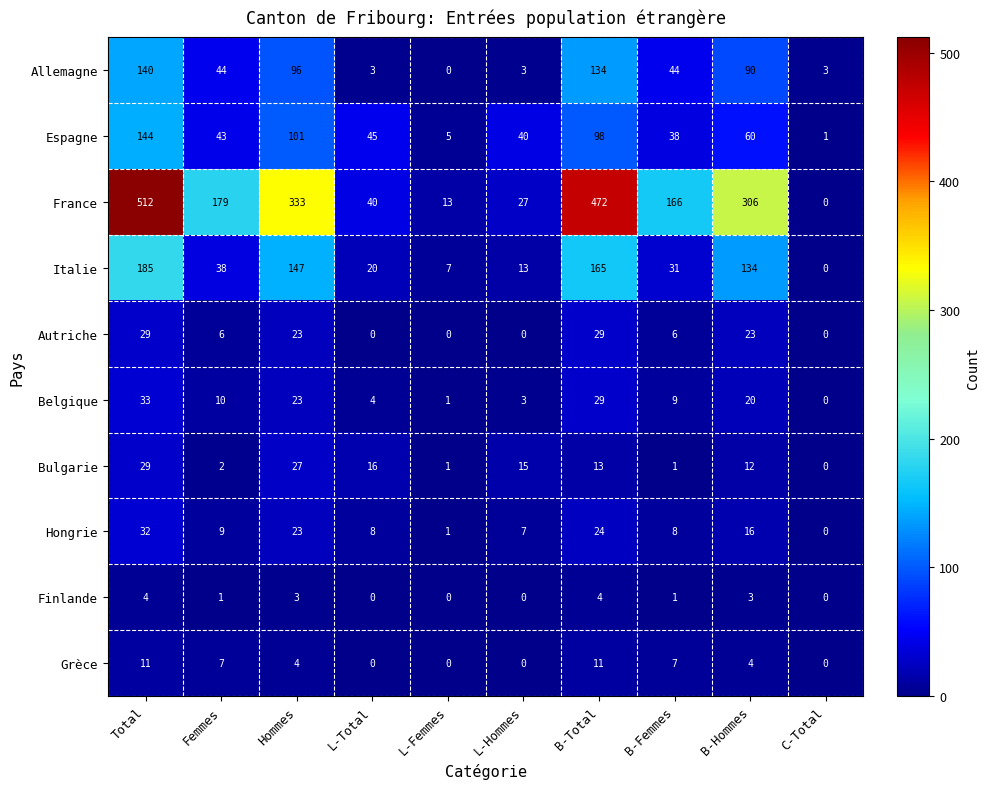

What is the average value of the Autriche series?

12